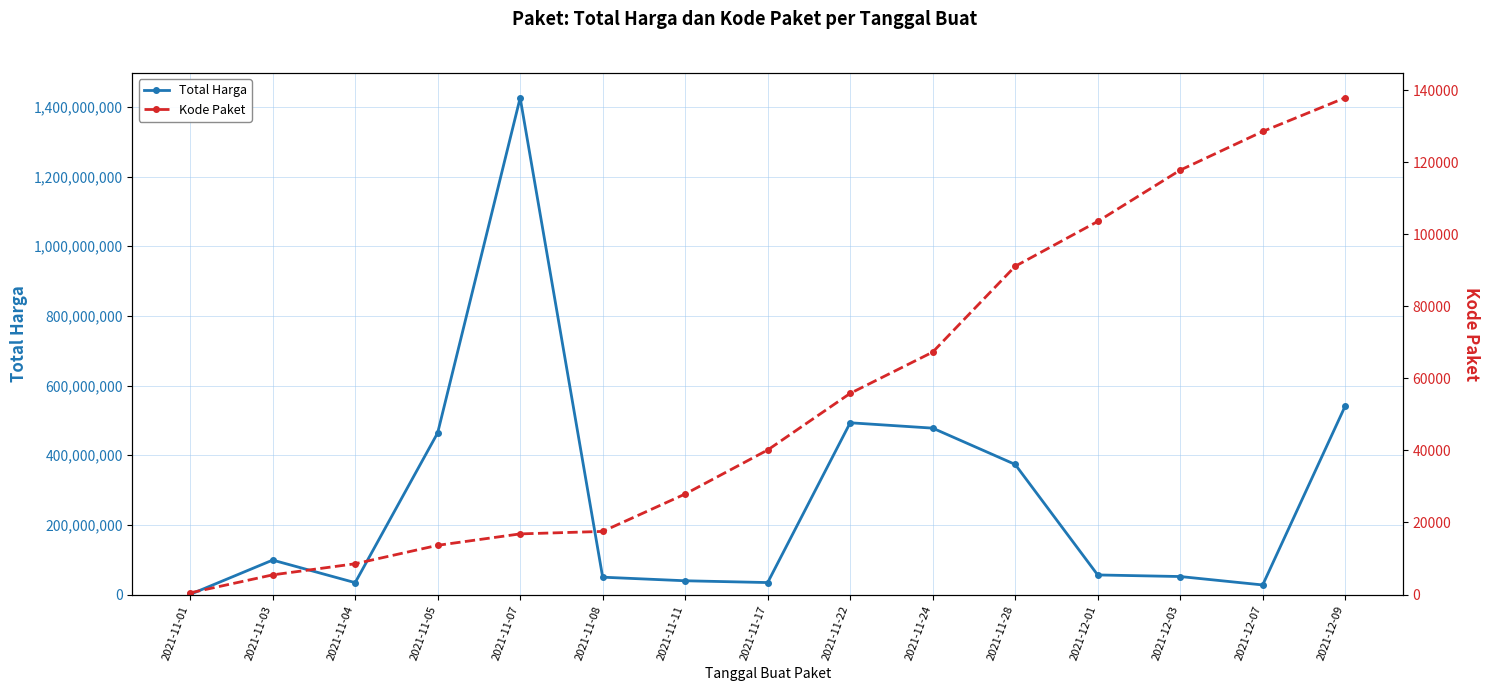

What is the difference between the highest and lowest values at 2021-11-04?

33991470